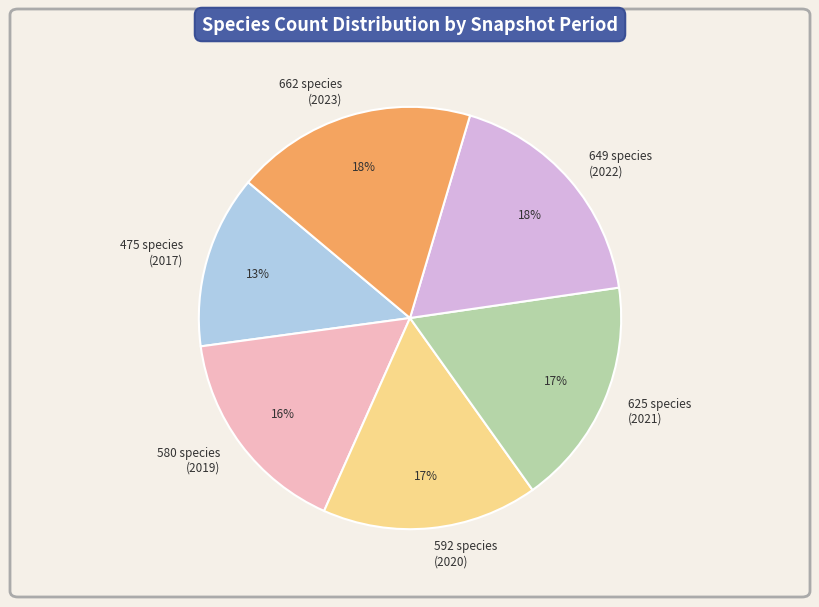

What percentage is the 580 species (2019) slice, to the nearest percent?

16%